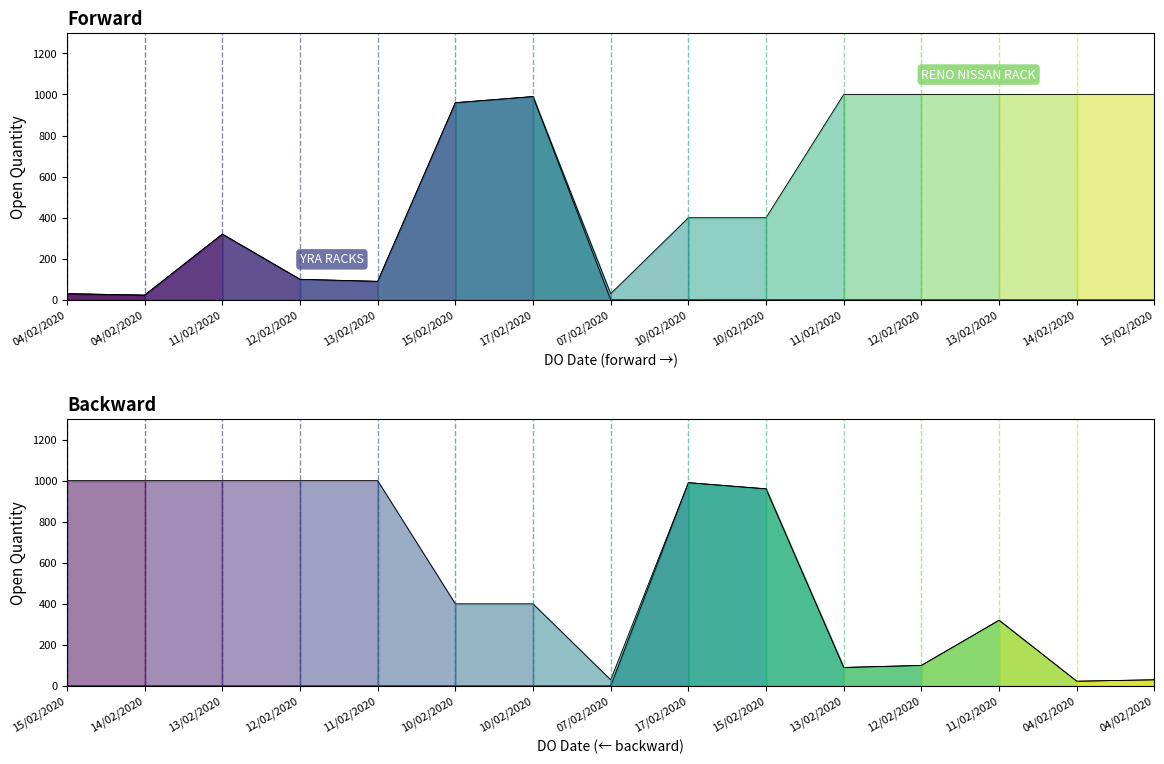

How many interior local peaks does the RENO NISSAN RACK line series have?

2